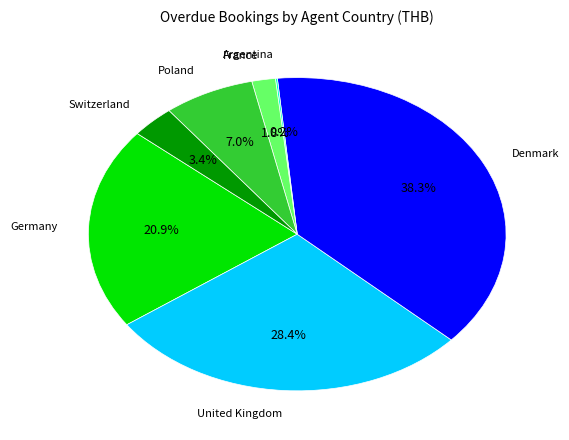

Is there a majority slice in this chart?

No